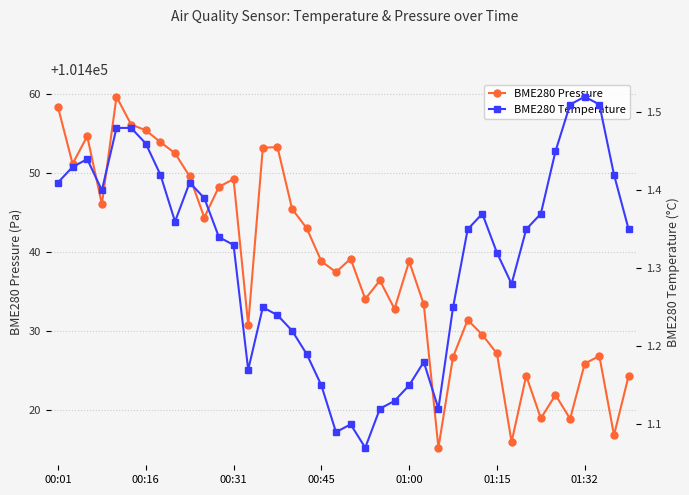

What is the average value of the BME280 Temperature series?

1.3